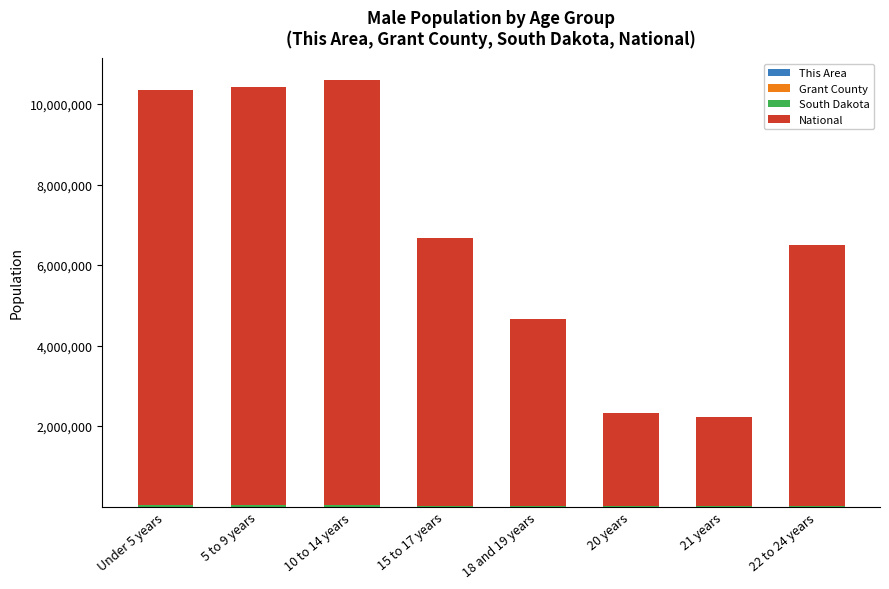

Which series has the largest range (max minus min)?

National